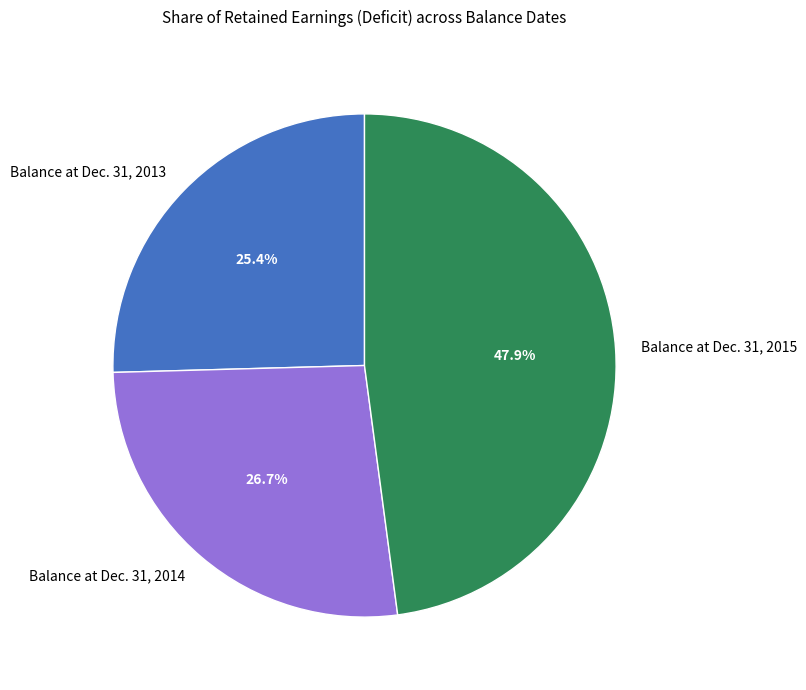

To the nearest percent, what is the combined percentage of Balance at Dec. 31, 2014 and Balance at Dec. 31, 2013?

52%